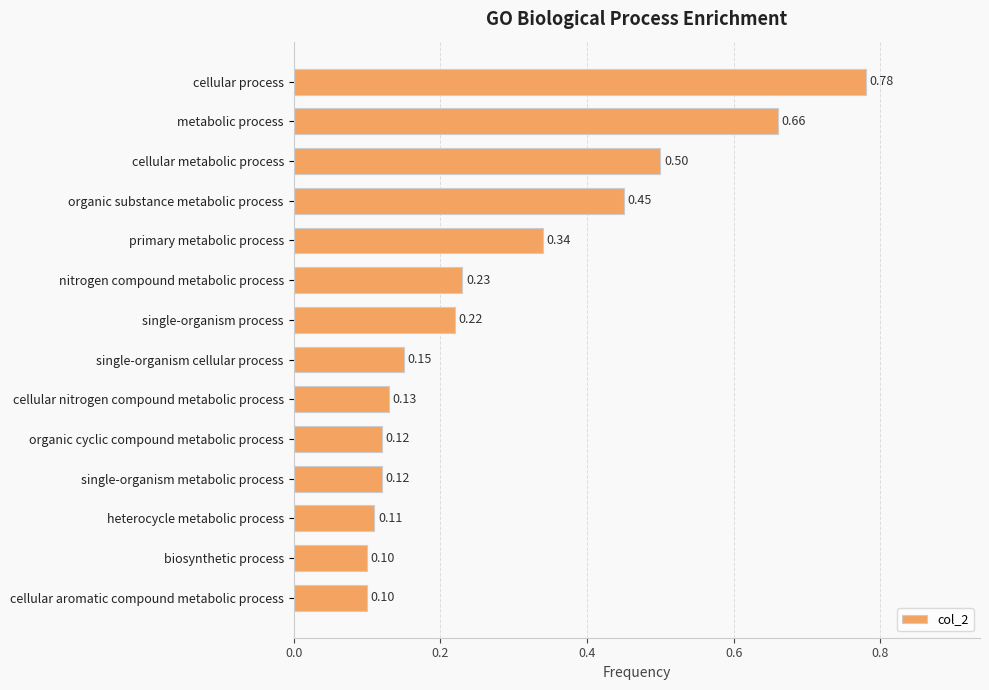

What is the label of the 1st bar from the top?

cellular process